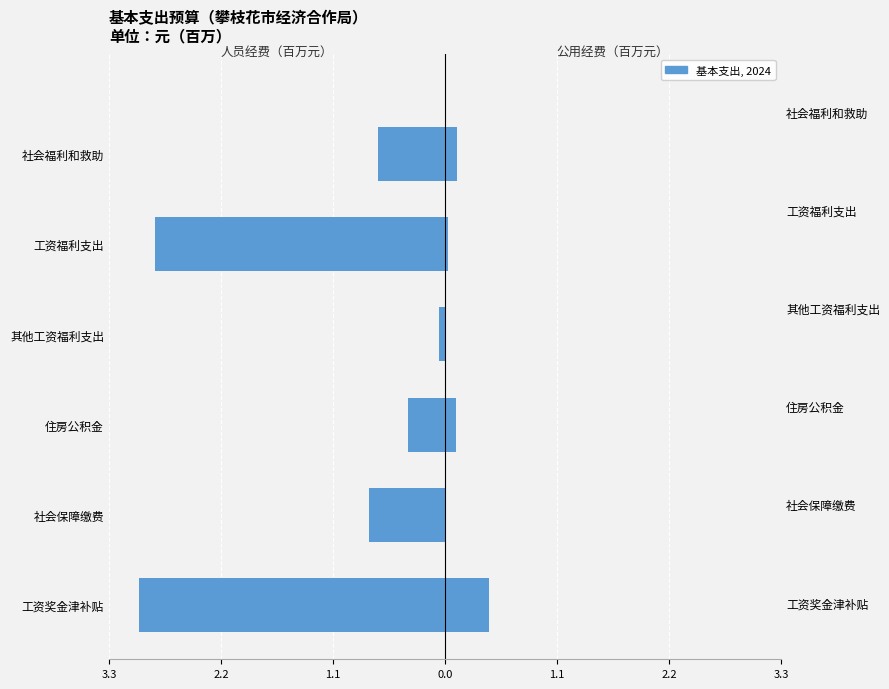

What is the difference between the maximum and minimum values in the 公用经费 series?

0.4